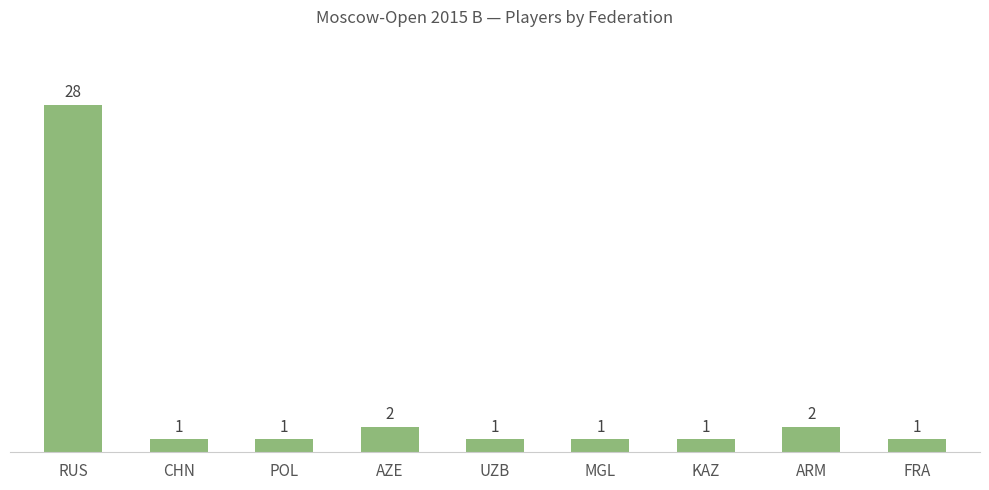

Reading left to right, transcribe all the data shown in this chart.

28	1	1	2	1	1	1	2	1